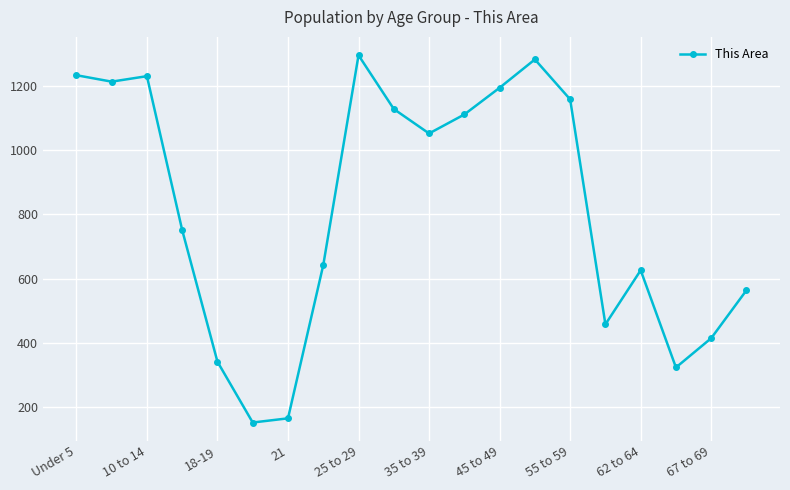

True or false: there are more than 1 points higher than both neighbors.

True